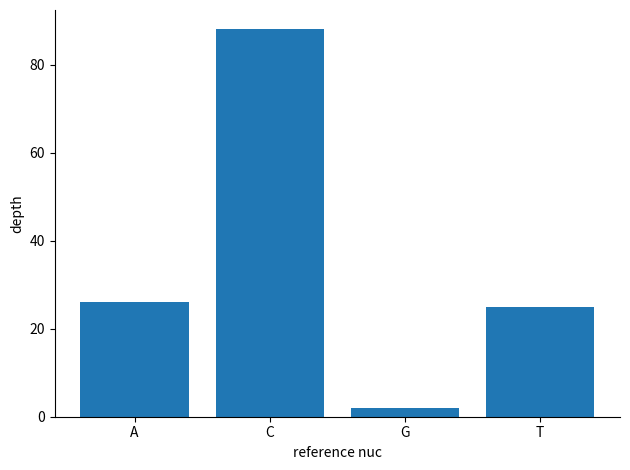

What is the value of the 1st bar from the left?

26